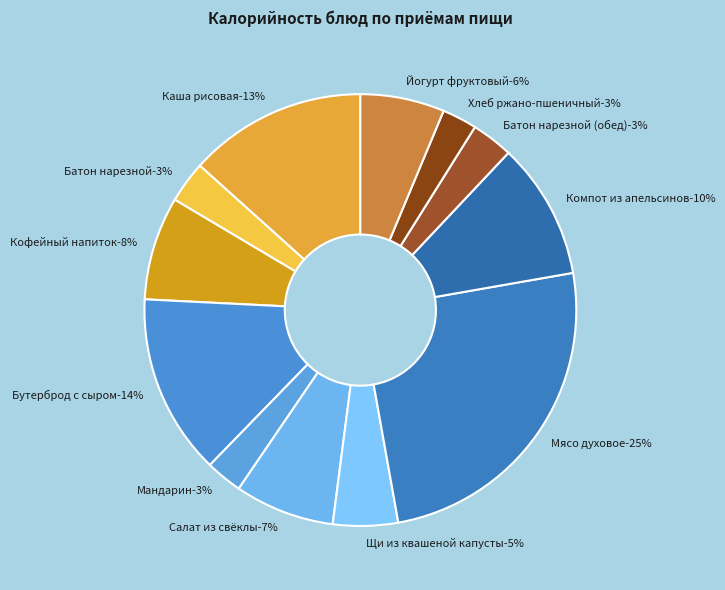

Is it true that Кофейный напиток is 1% of the pie?

False